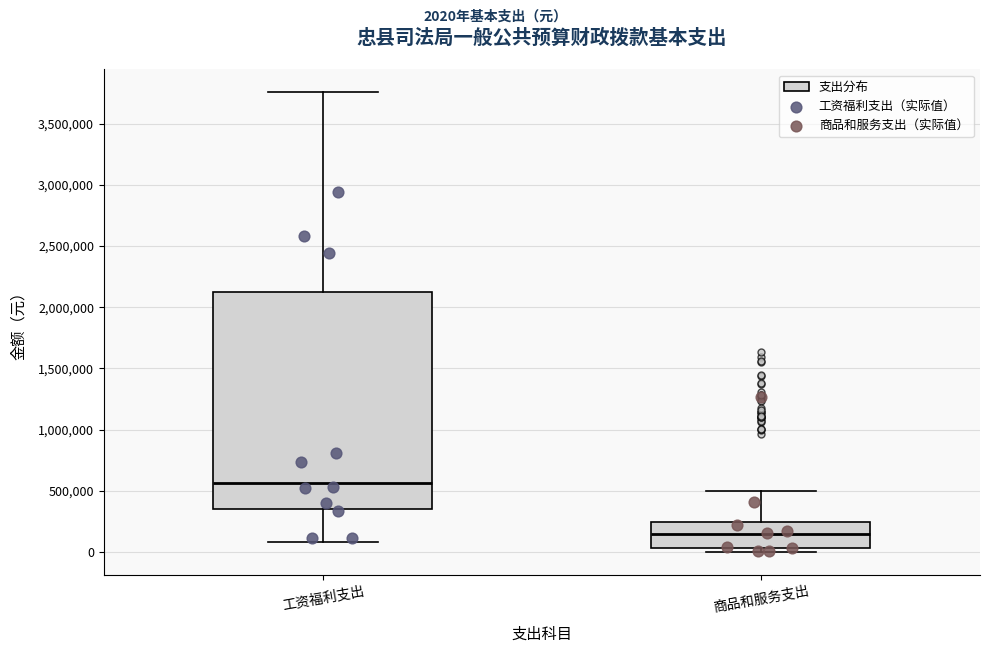

Where does the median line of the box for 商品和服务支出 sit on the y-axis? The values are not printed on the chart, so give them approximately, as read against the axis.

150000